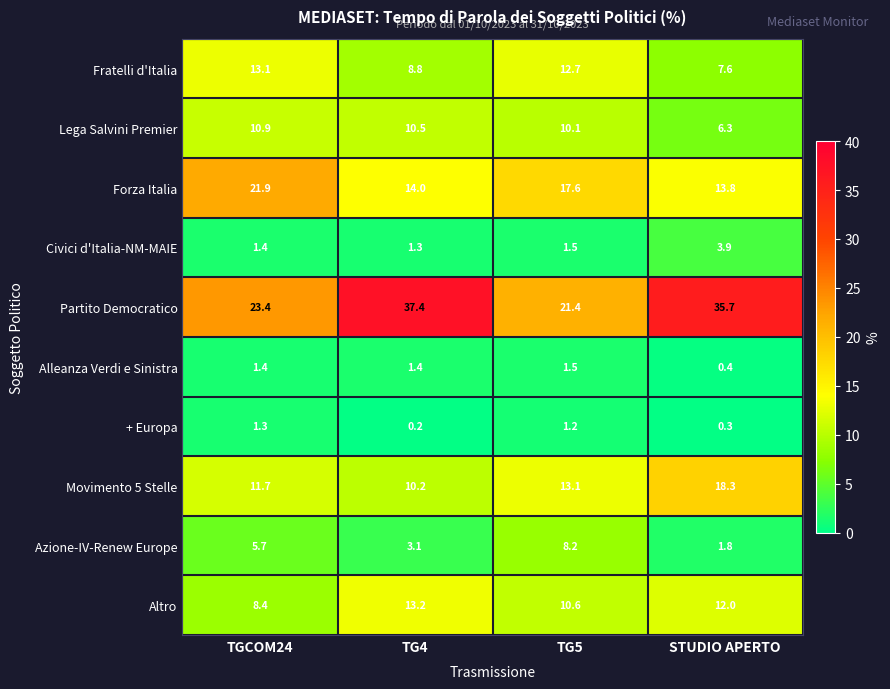

Is the value of Civici d'Italia-NM-MAIE at TGCOM24 greater than the value of Partito Democratico at TGCOM24?

No